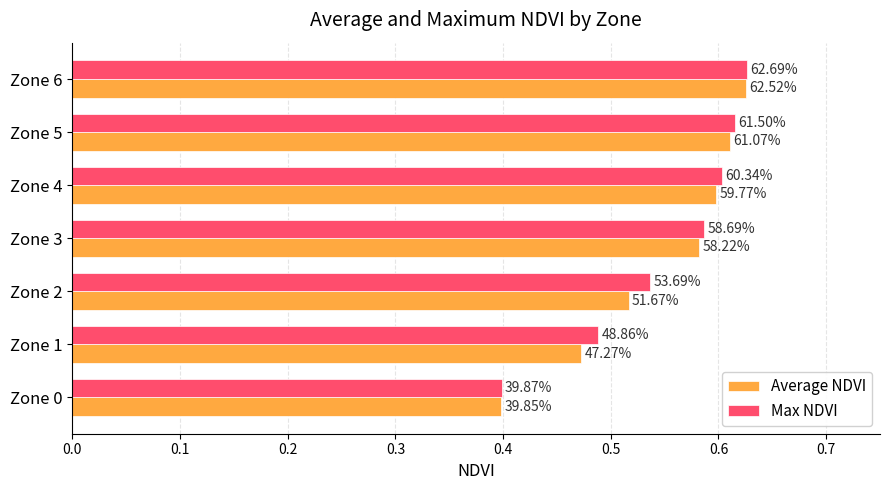

How many Average NDVI values are between 0 and 1?

7